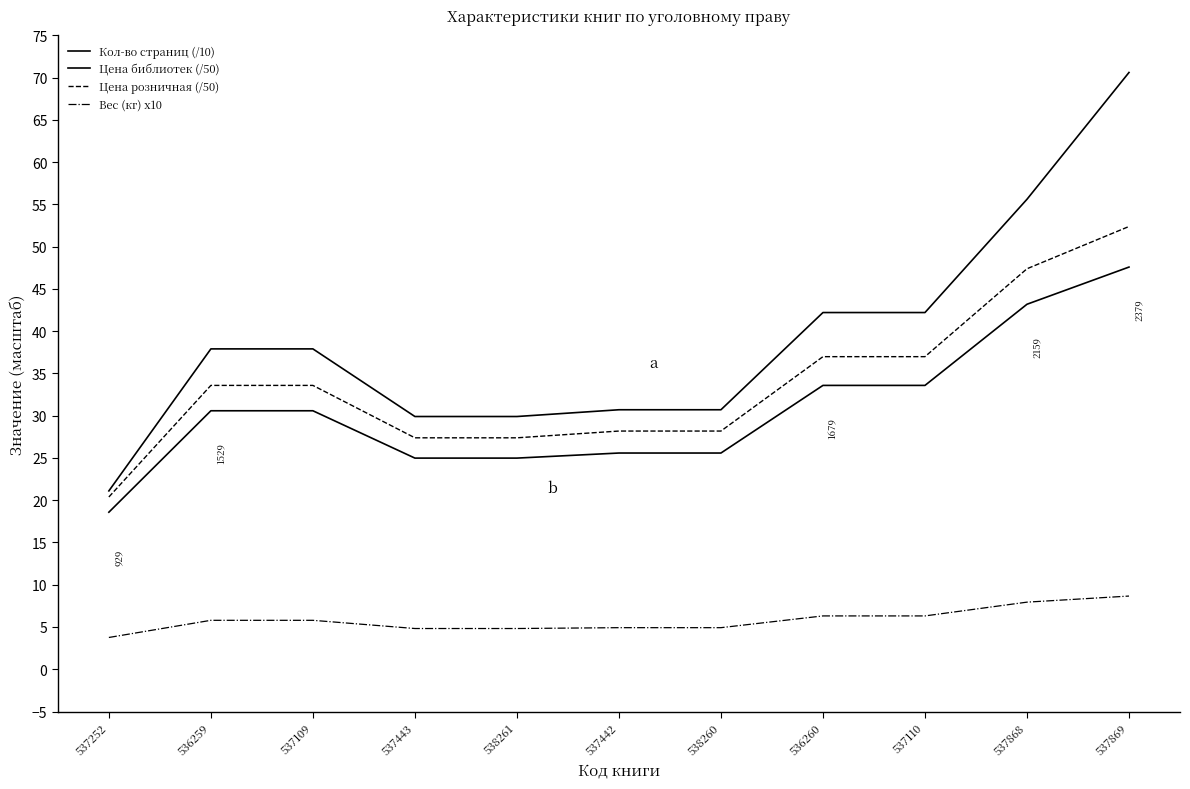

Is this an area chart (filled region under the line)?

No